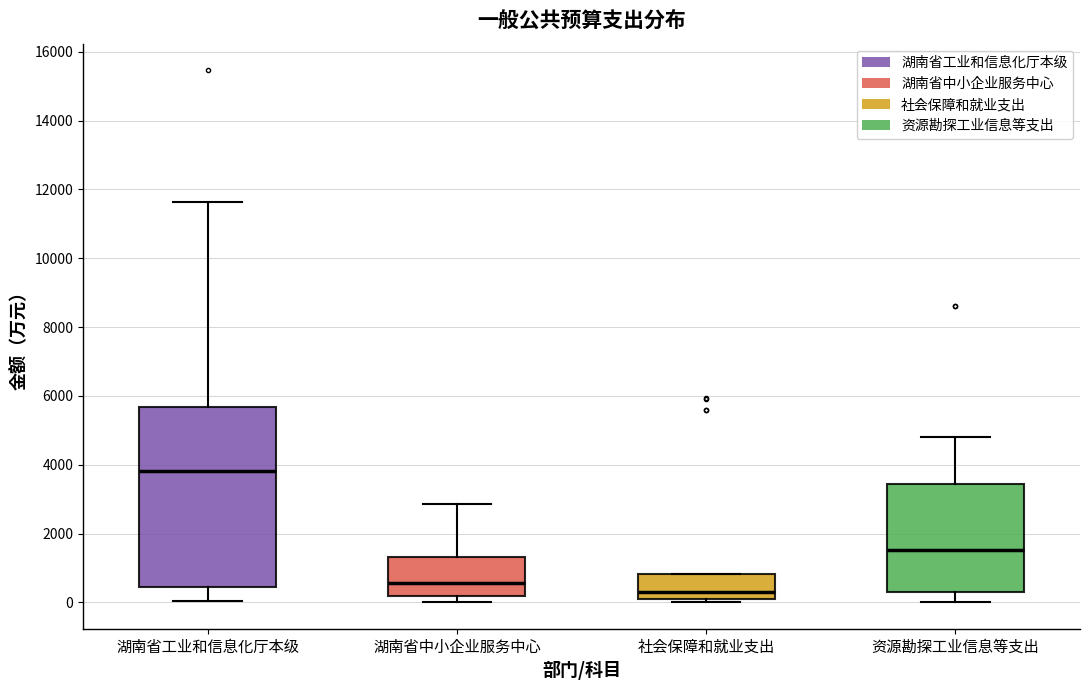

Reading left to right, transcribe this box plot: for each box, give where its median line is, the range the box spans, and where its two whiskers end, as read against the y-axis. The values are not printed on the chart, so give them approximately, as read against the axis.

湖南省工业和信息化厅本级: median 3800, box 400 to 5600, whiskers 0 to 11600
湖南省中小企业服务中心: median 600, box 200 to 1400, whiskers 0 to 2800
社会保障和就业支出: median 400, box 200 to 800, whiskers 0 to 800
资源勘探工业信息等支出: median 1600, box 400 to 3400, whiskers 0 to 4800